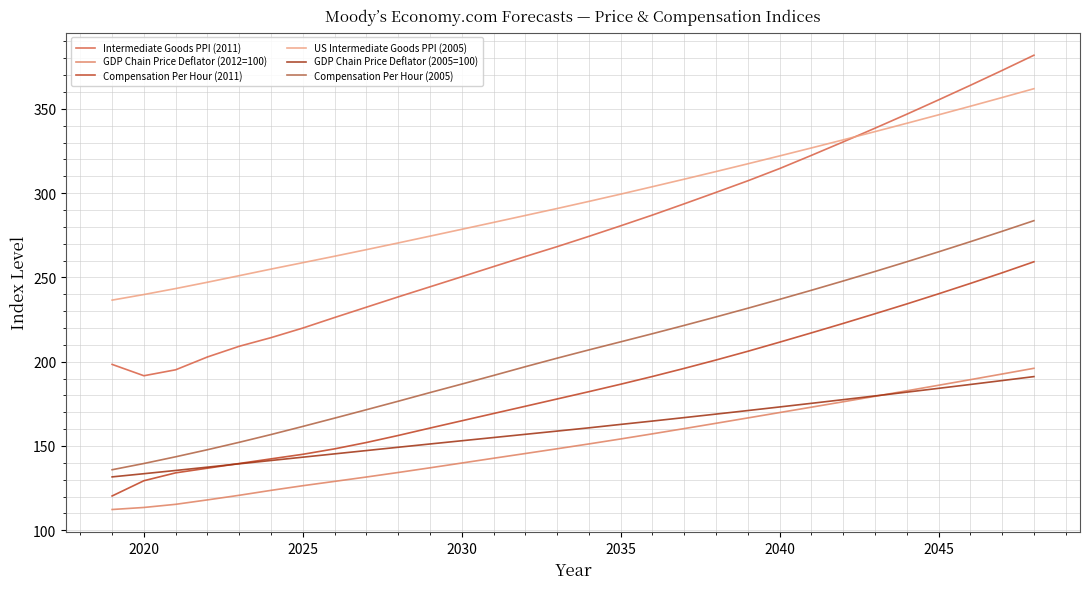

How many lines are shown in the chart?

6